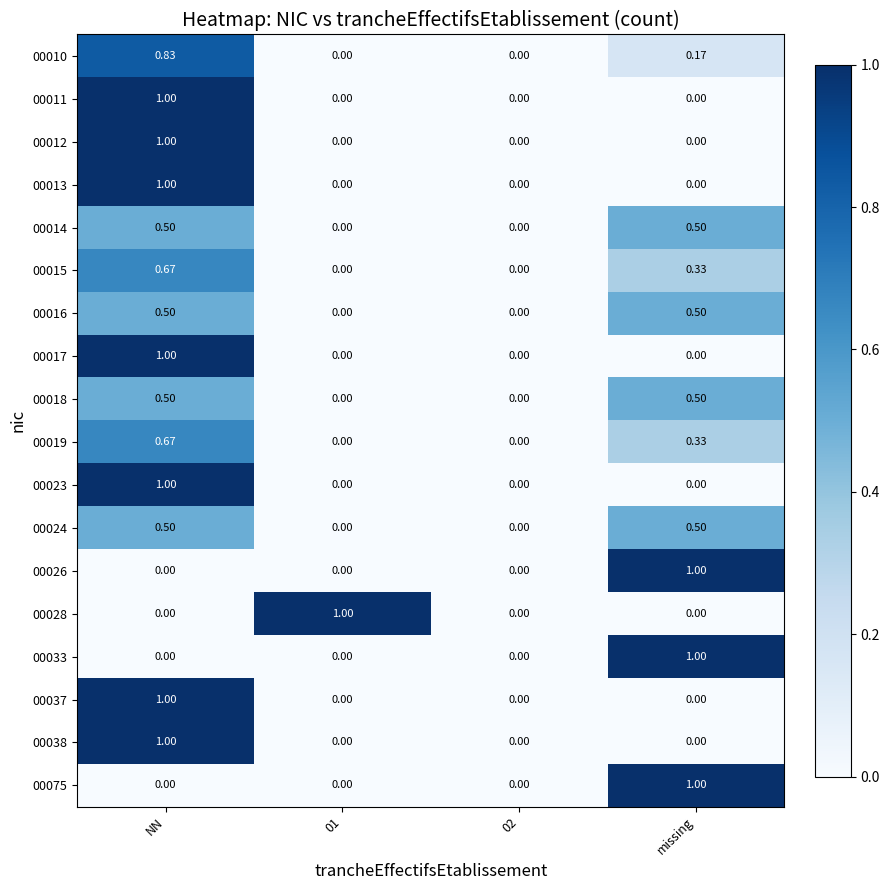

Is the value of 00075 at missing greater than the value of 00038 at 01?

Yes